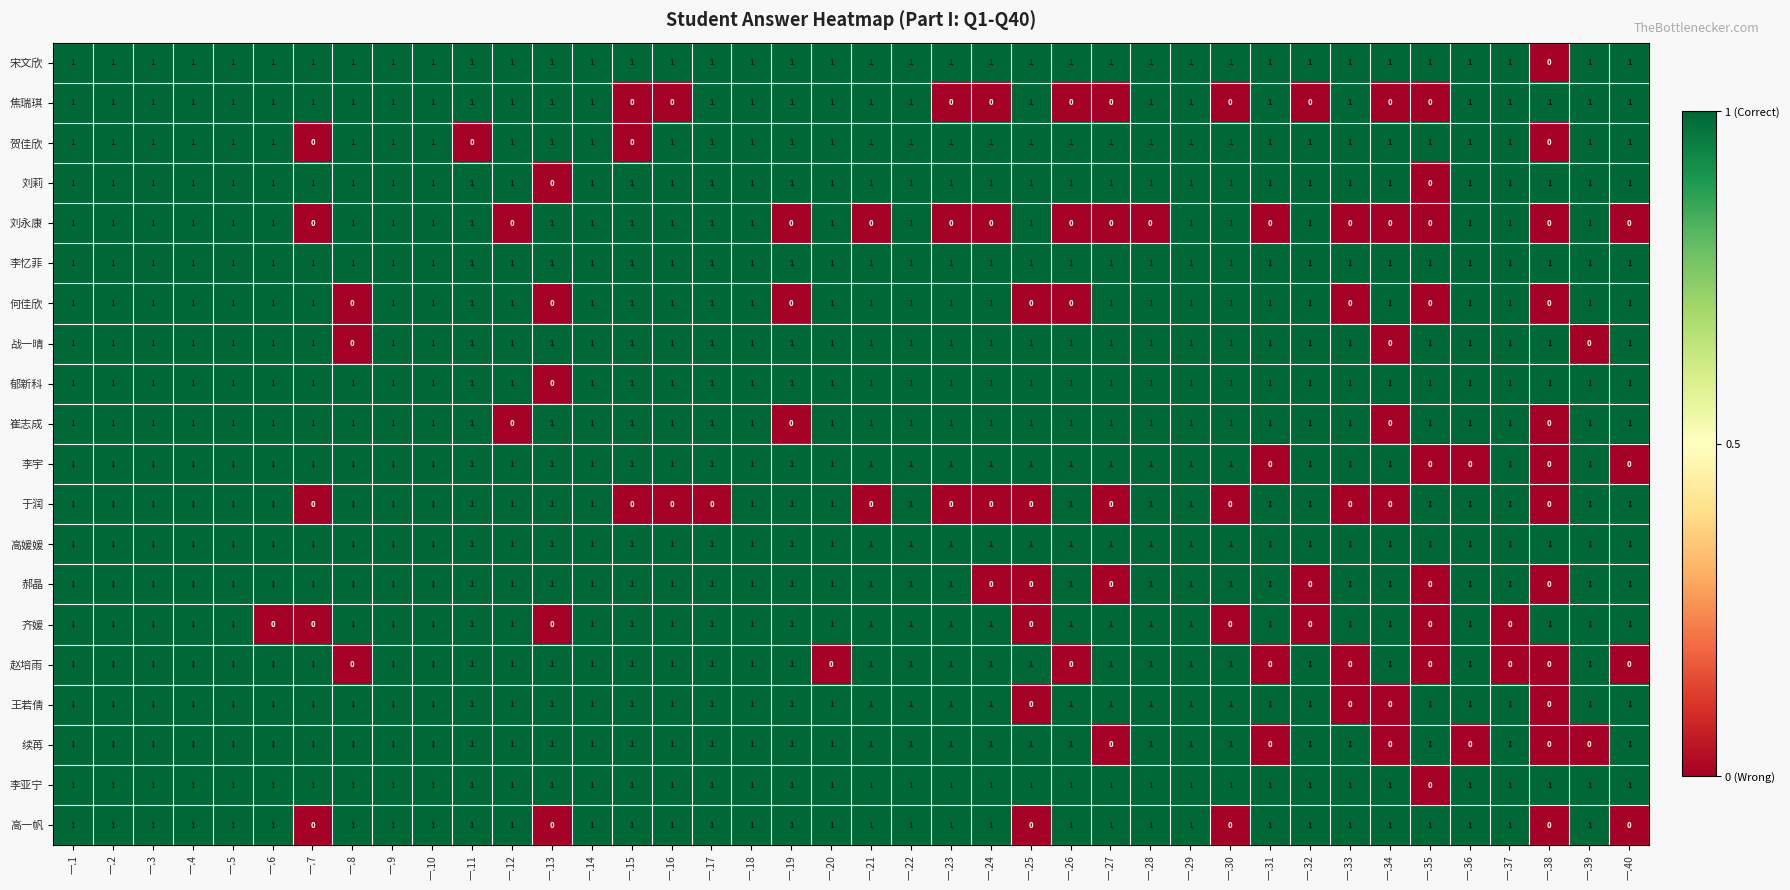

The value of 李亚宁 at 一.28 is 1. True or false?

True